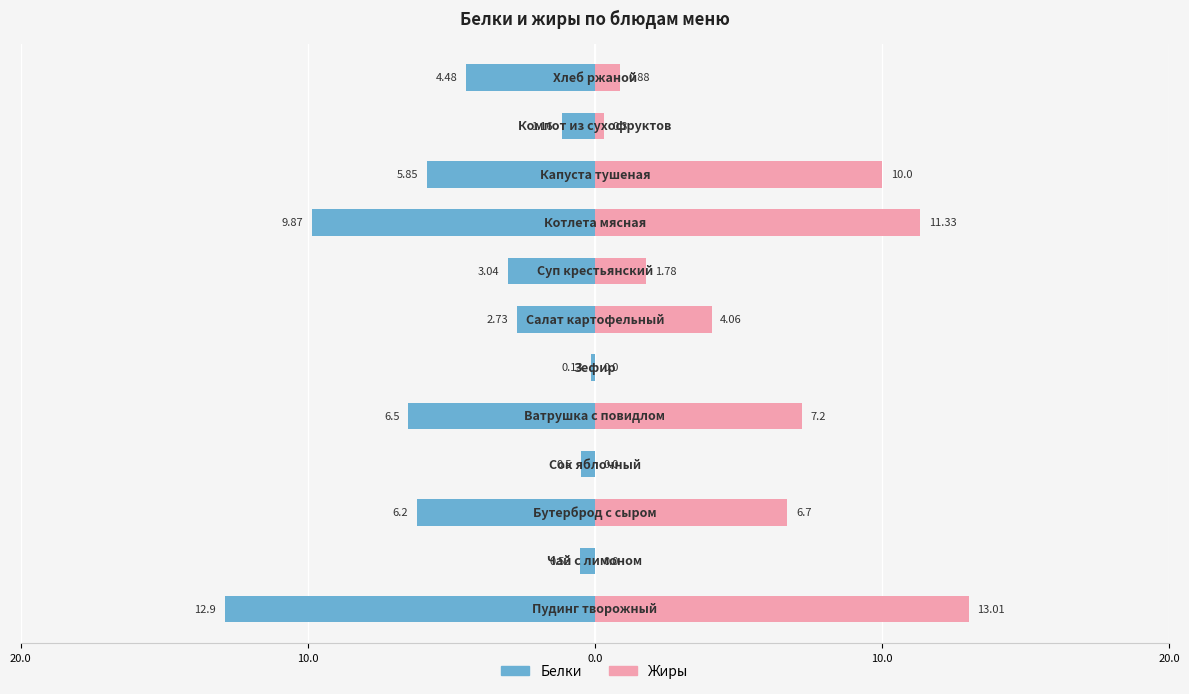

Reading left to right, transcribe all the data shown in this chart.

Белки: -12.9	-0.5	-6.2	-0.5	-6.5	-0.1	-2.7	-3.0	-9.9	-5.8	-1.2	-4.5
Жиры: 13.0	0.0	6.7	0.0	7.2	0.0	4.1	1.8	11.3	10.0	0.3	0.9